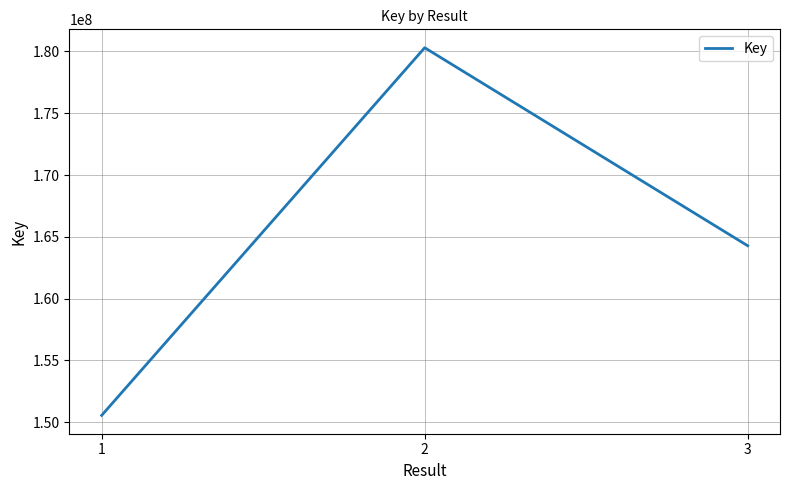

How many values are between 150544008 and 180306026?

3